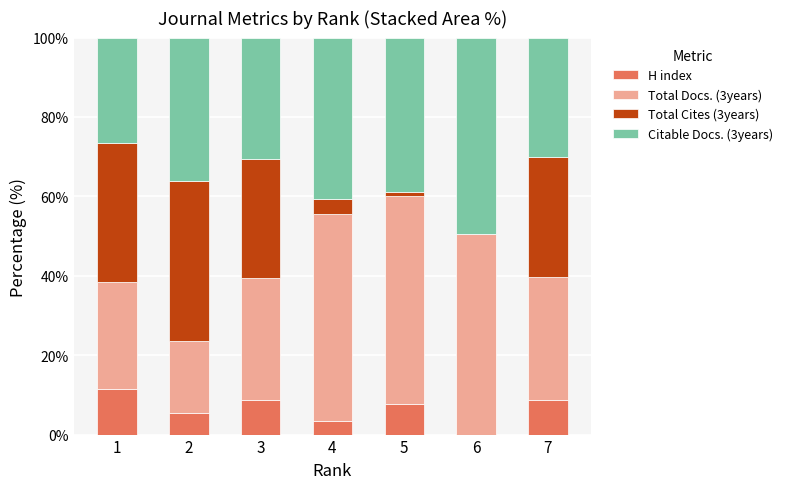

What is the total value across all series at 1?

100.0